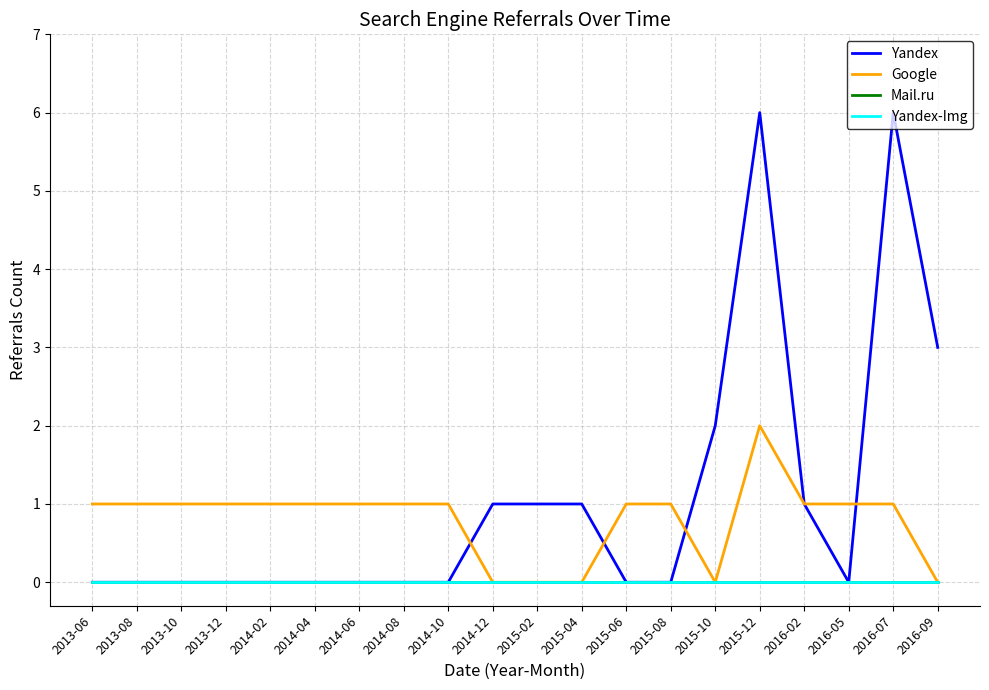

Is this an area chart (filled region under the line)?

No